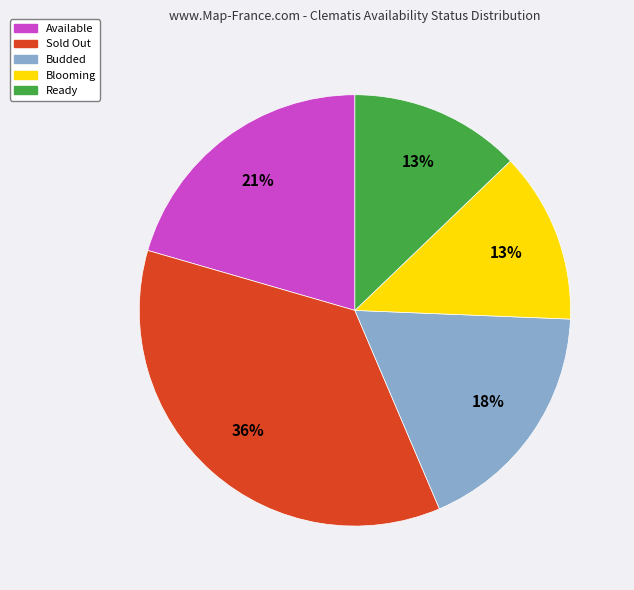

Do Budded and Ready together represent more than half of the pie?

No